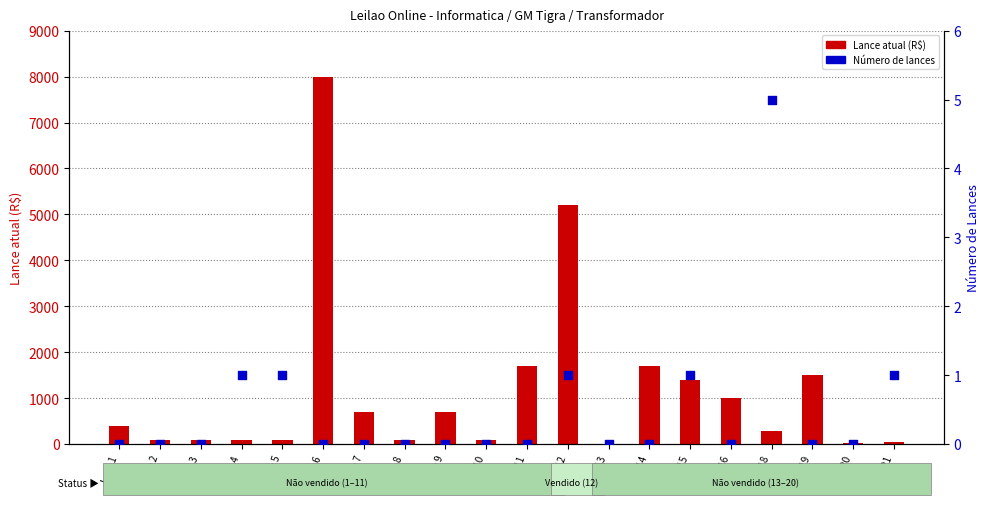

At how many categories does at least one series exceed 1082?

6